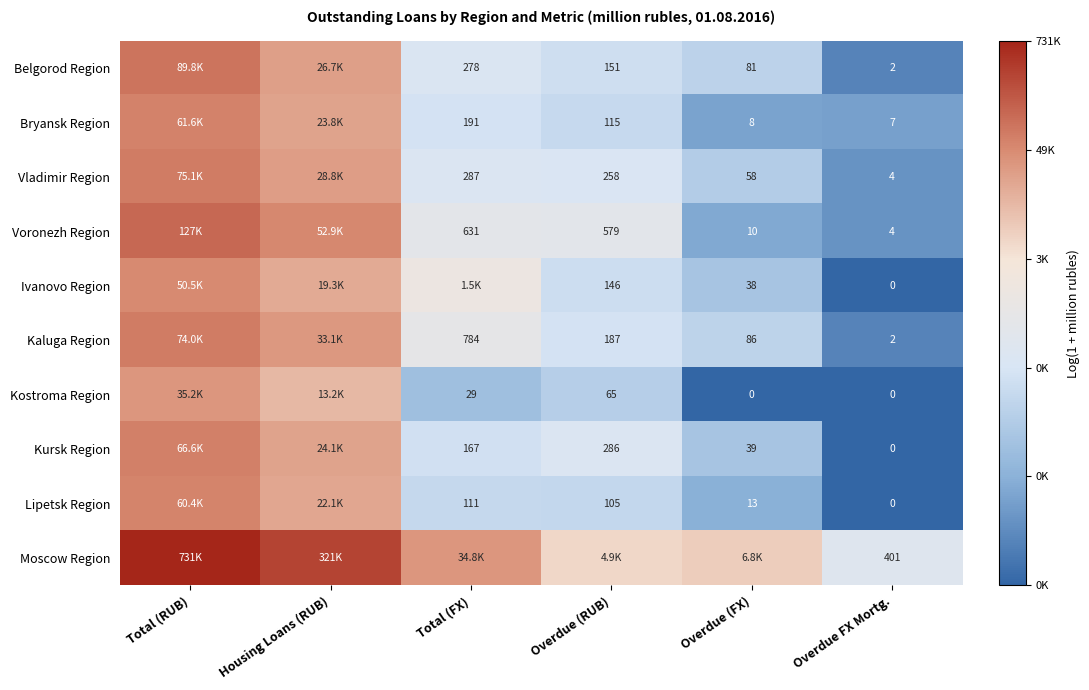

True or false: Kostroma Region has a value of 14.0 at Housing Loans (RUB).

False